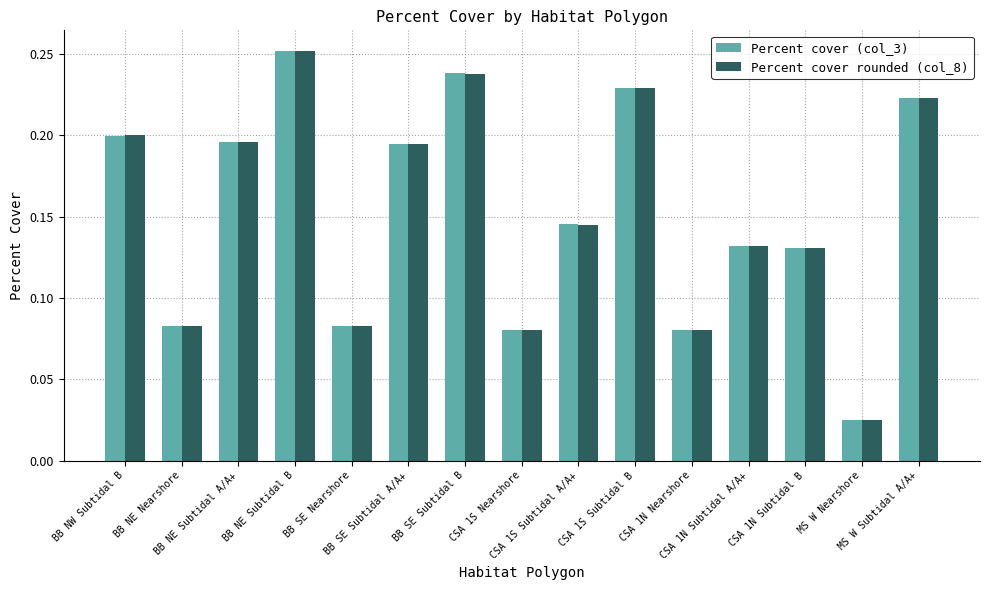

How many bars are there in each group?

2